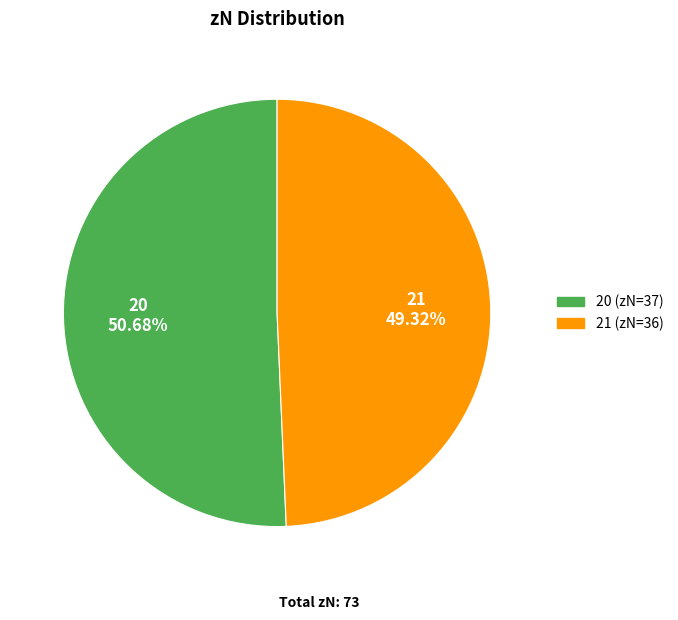

Between 21 and 20, which is larger?

20